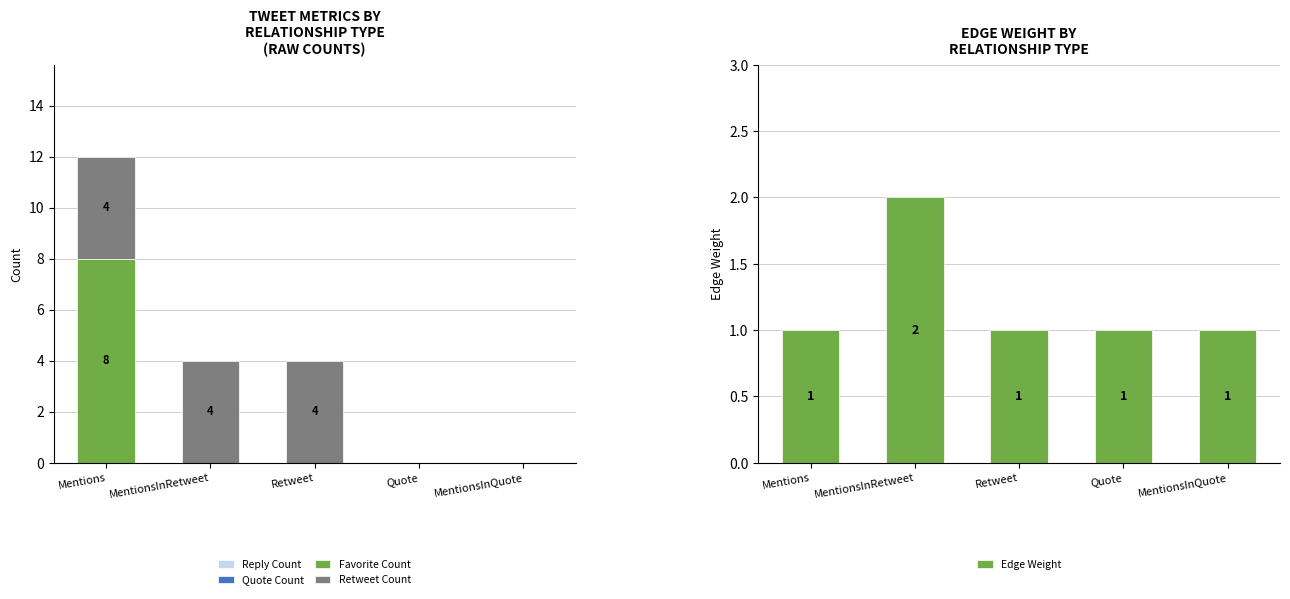

How many groups of bars are there?

5